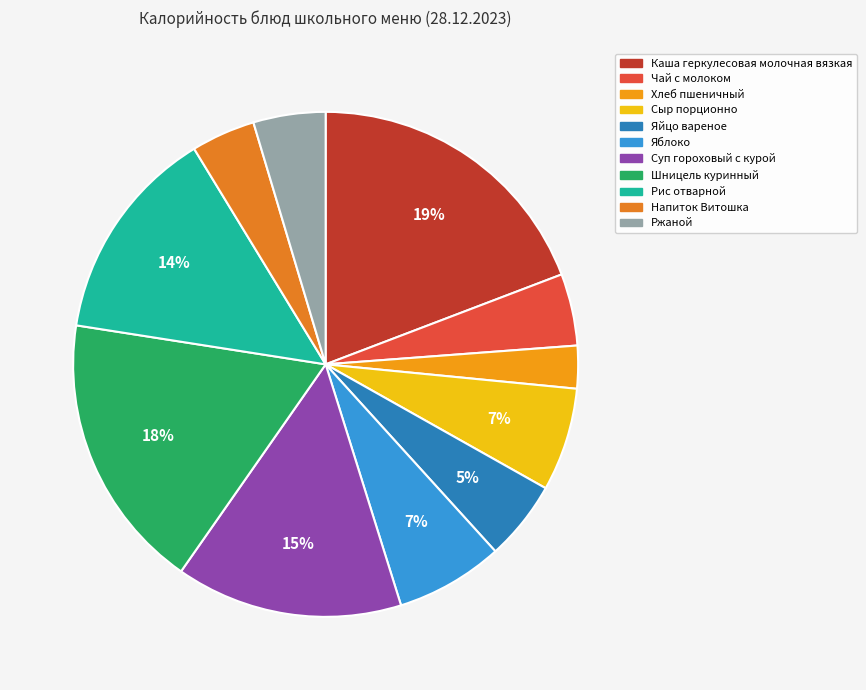

Which category has the biggest portion of the pie?

Каша геркулесовая молочная вязкая